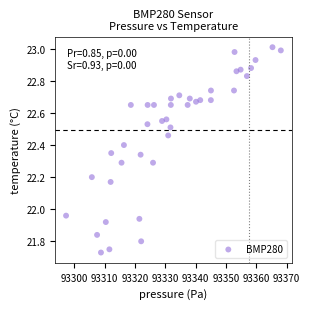

What is the range of Y values (max minus min)?

1.3